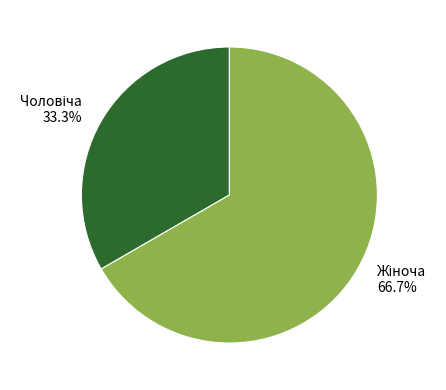

Is there a majority slice in this chart?

Yes